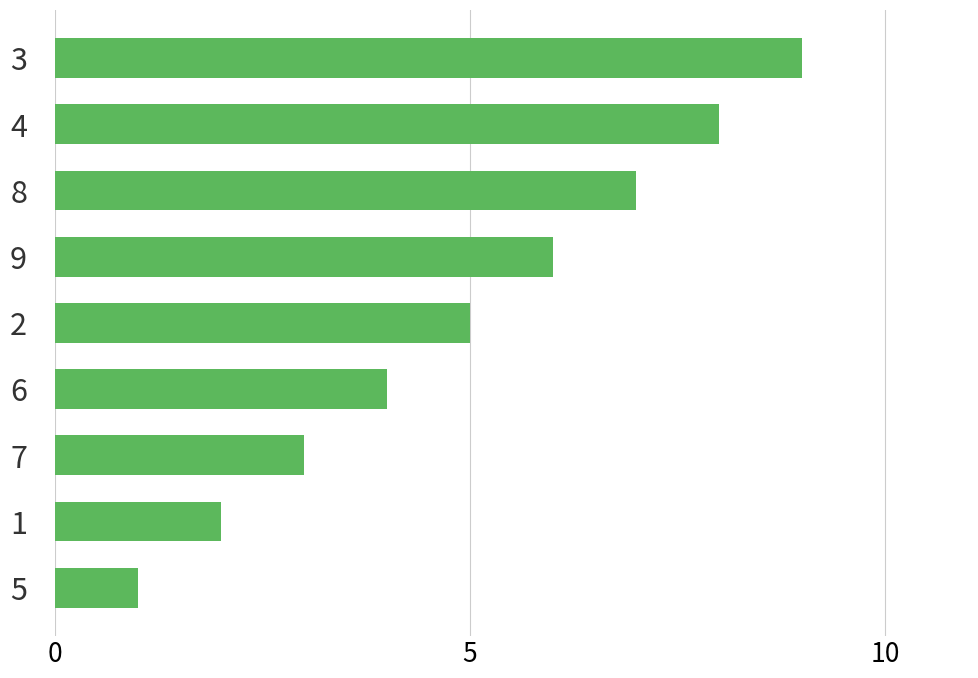

What is the smallest value displayed?

1